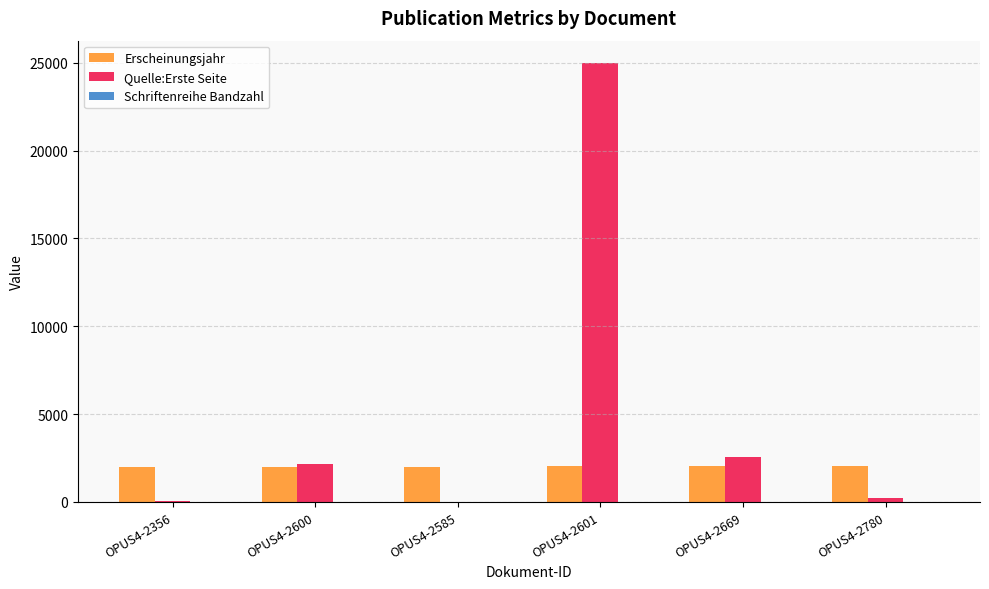

Which category has the highest value in the Quelle:Erste Seite series?

OPUS4-2601